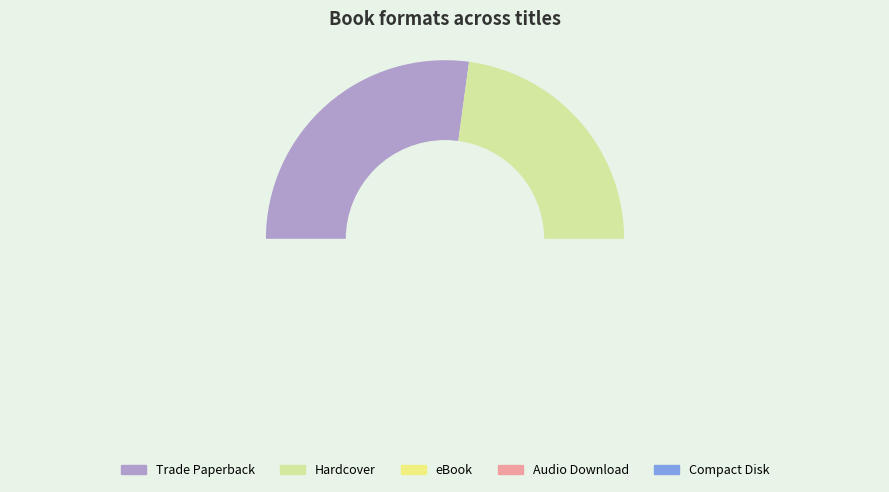

What is the change in value from Hardcover to Compact Disk?

-16